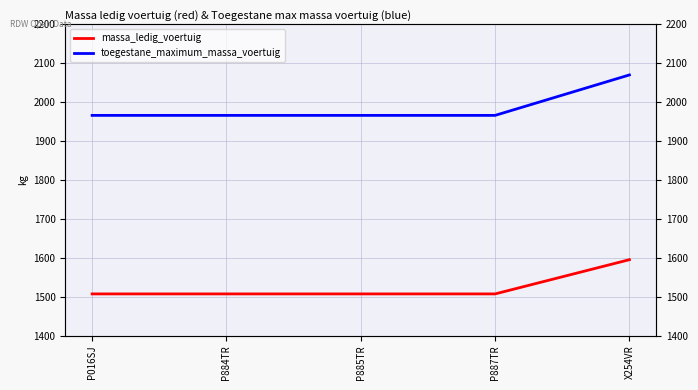

True or false: toegestane_maximum_massa_voertuig and massa_ledig_voertuig cross at least once.

False